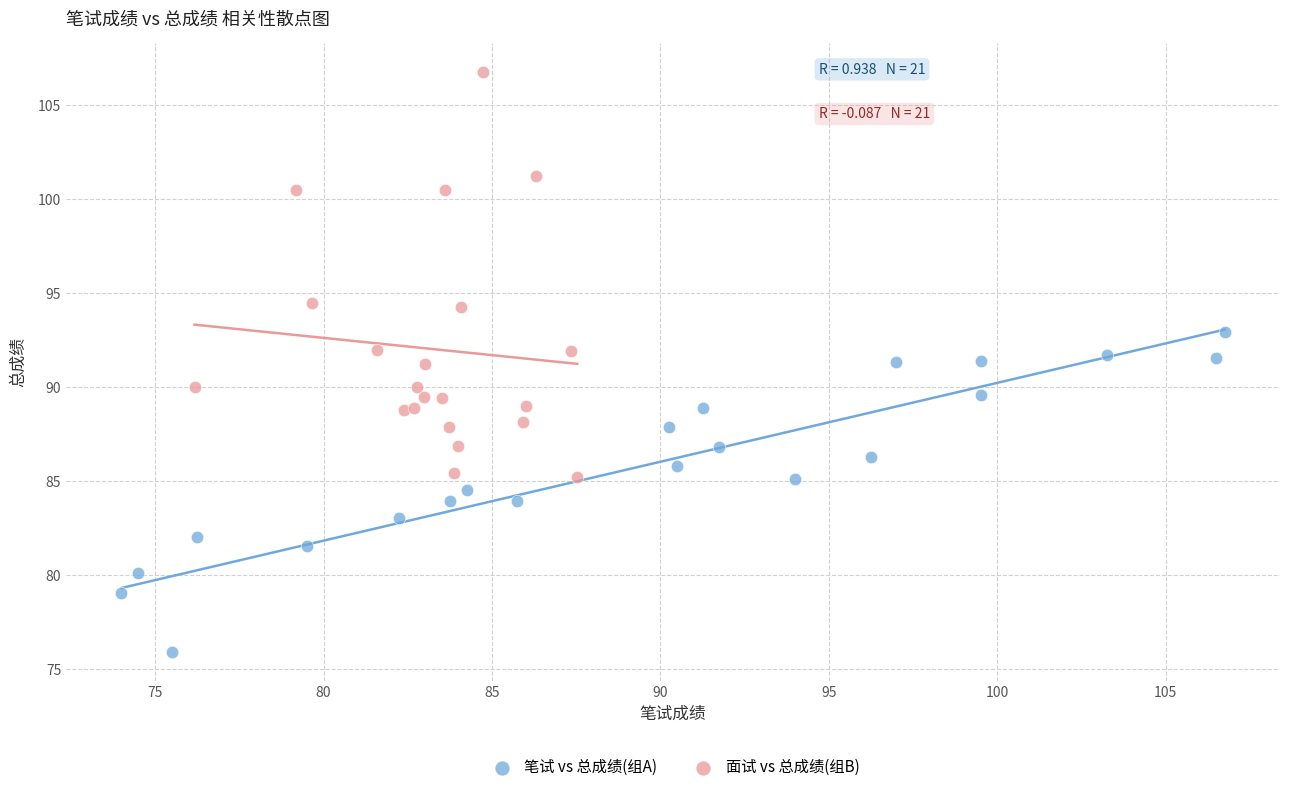

Which series contains the highest Y value?

面试 vs 总成绩(组B)